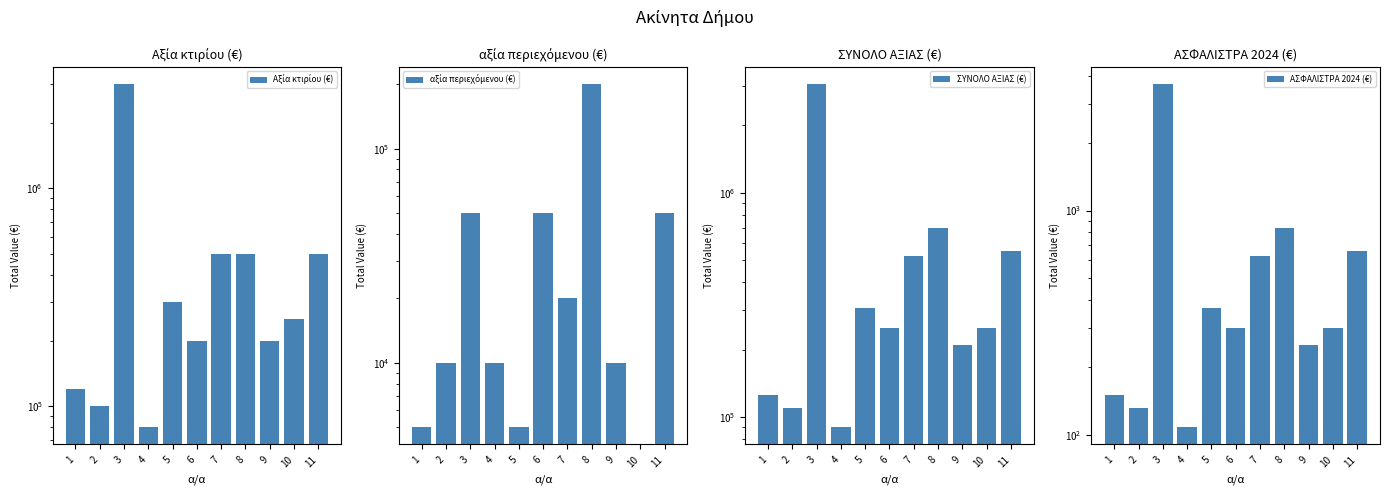

Is it true that αξία περιεχόμενου (€) equals 20000 at 7?

True